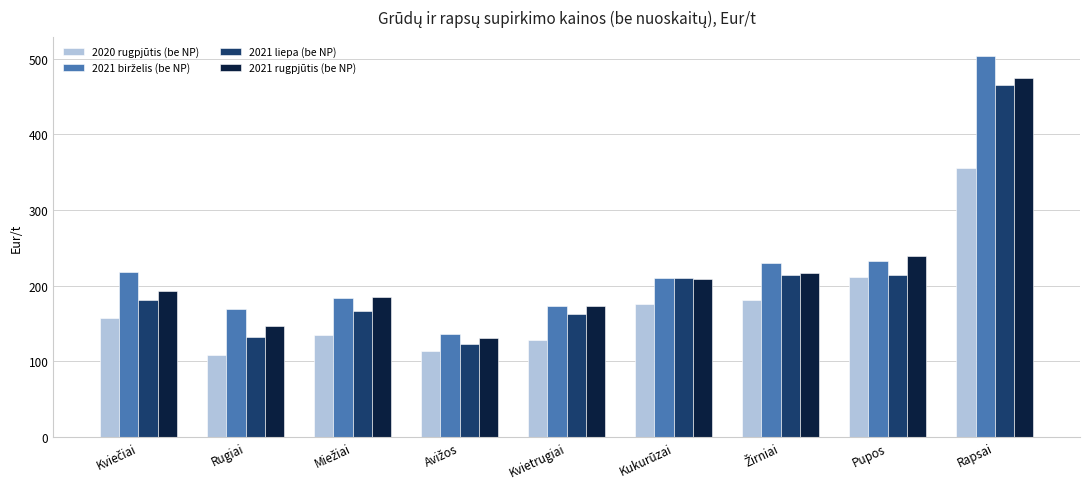

At how many categories does at least one series exceed 190?

5